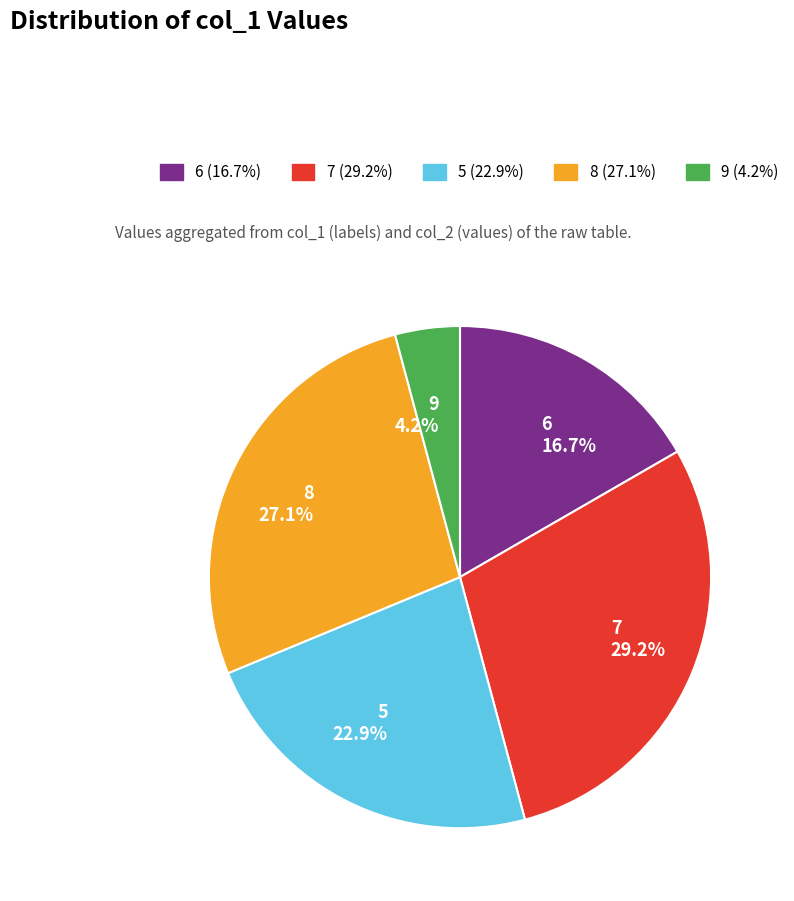

Which has a higher value, 5 22.9% or 6 16.7%?

5 22.9%